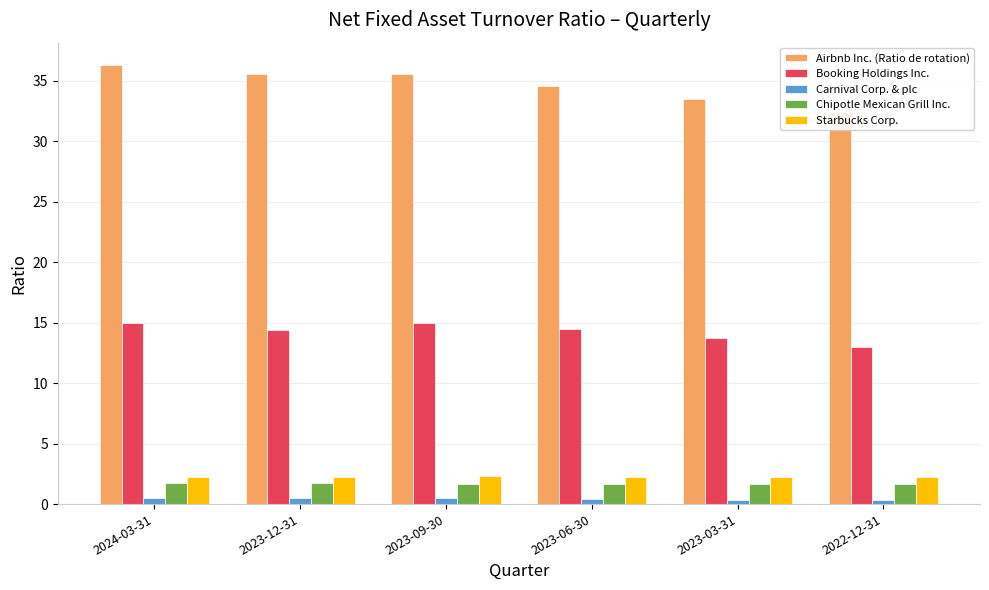

True or false: Carnival Corp. & plc has a value of 0.2 at 2023-06-30.

False